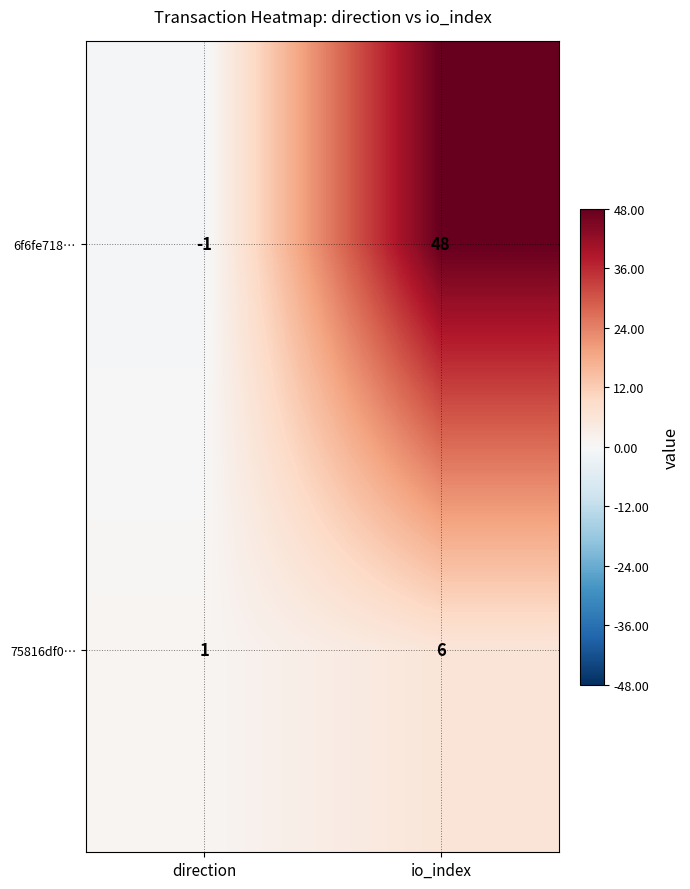

List the series in order of their overall mean, highest first.

6f6fe718…, 75816df0…